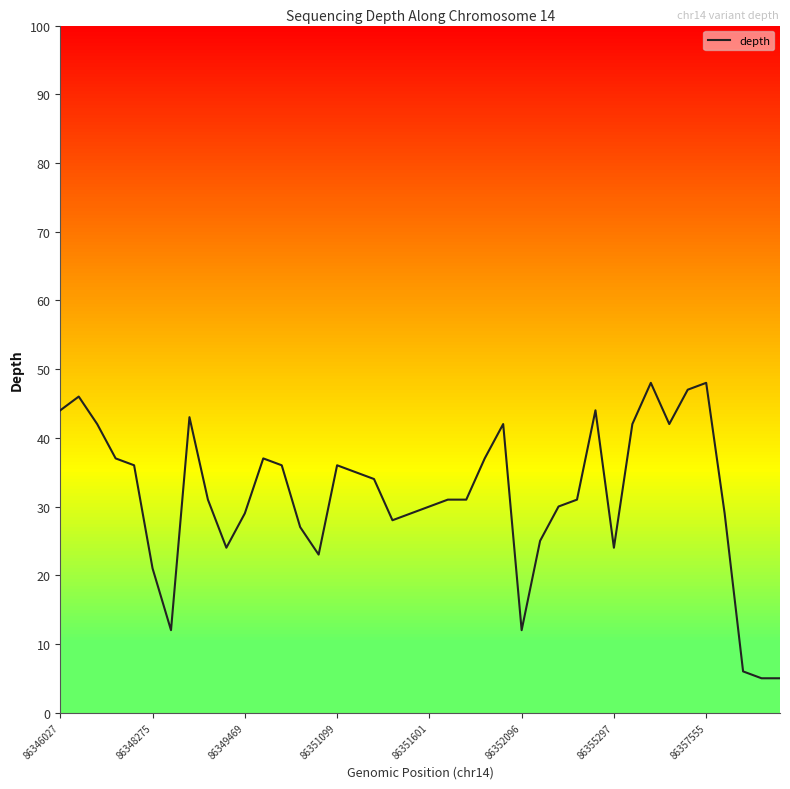

Count the number of categories in the chart.

40